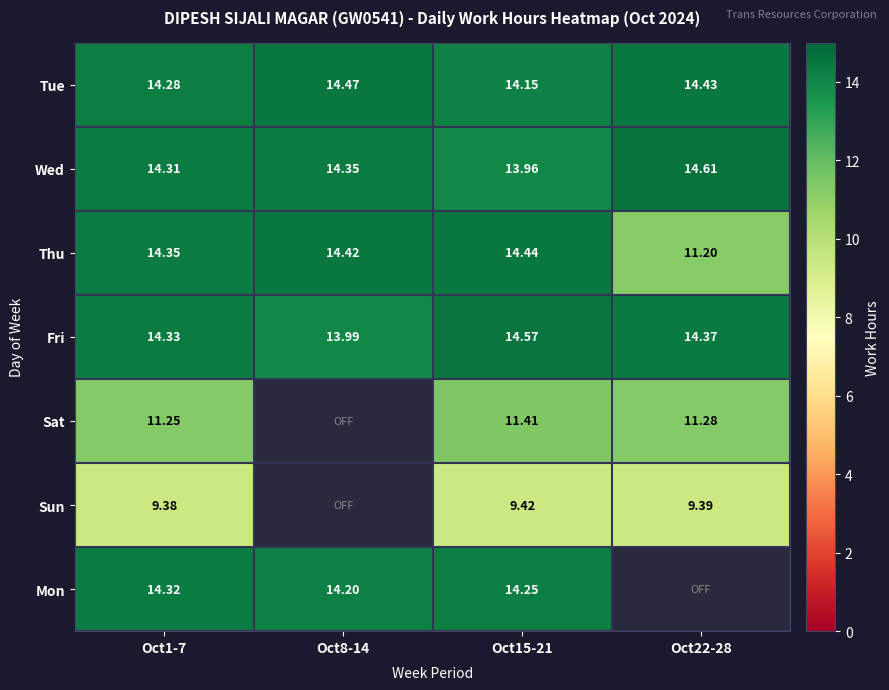

What is the greatest value displayed?

14.6